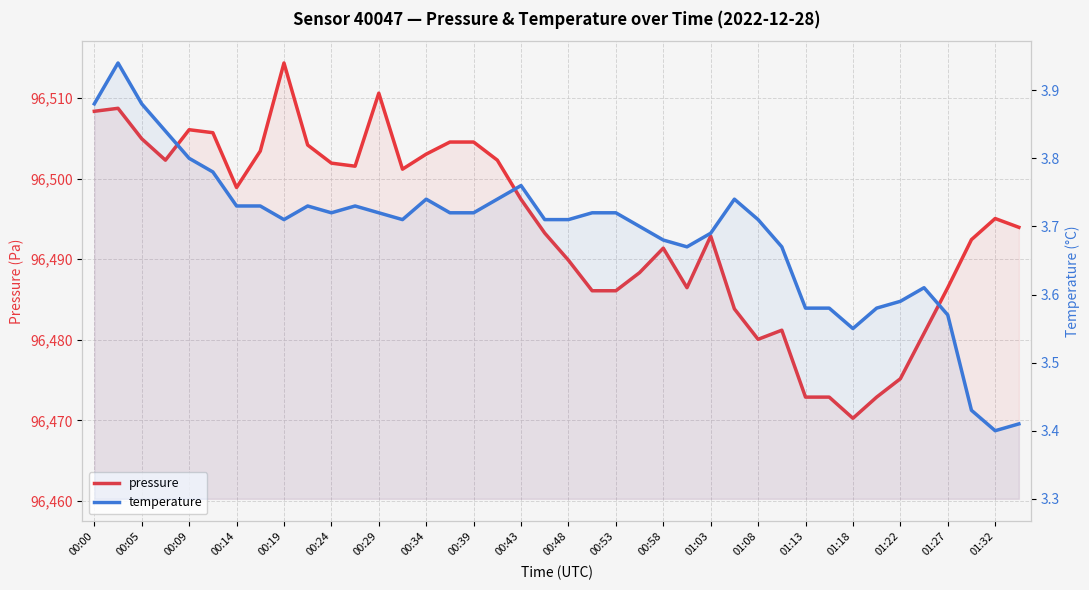

In temperature, how many points are lower than both neighbors (excluding endpoints)?

6